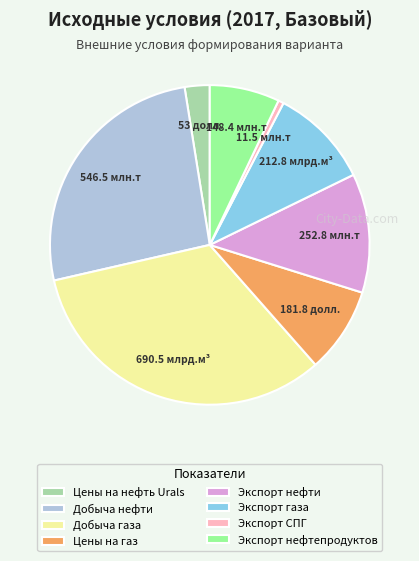

Count the number of slices in the pie.

8